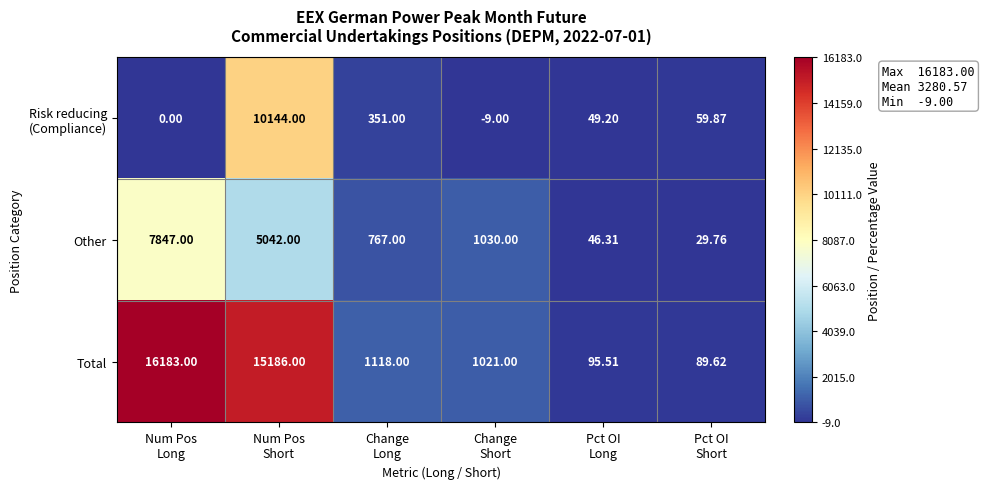

Which series has the widest spread of values?

Total